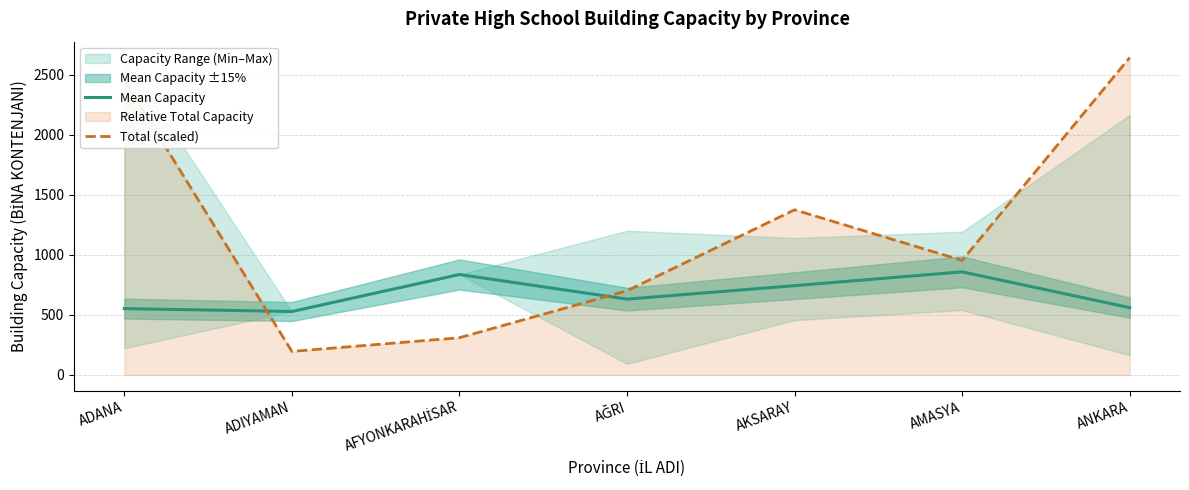

What position from the left is ANKARA?

7